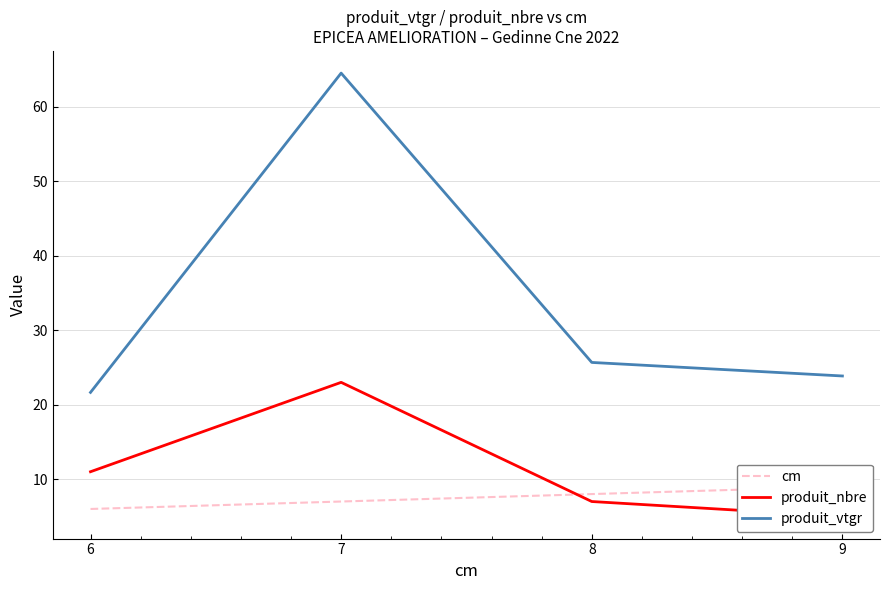

Which label corresponds to the largest value in the chart?

7